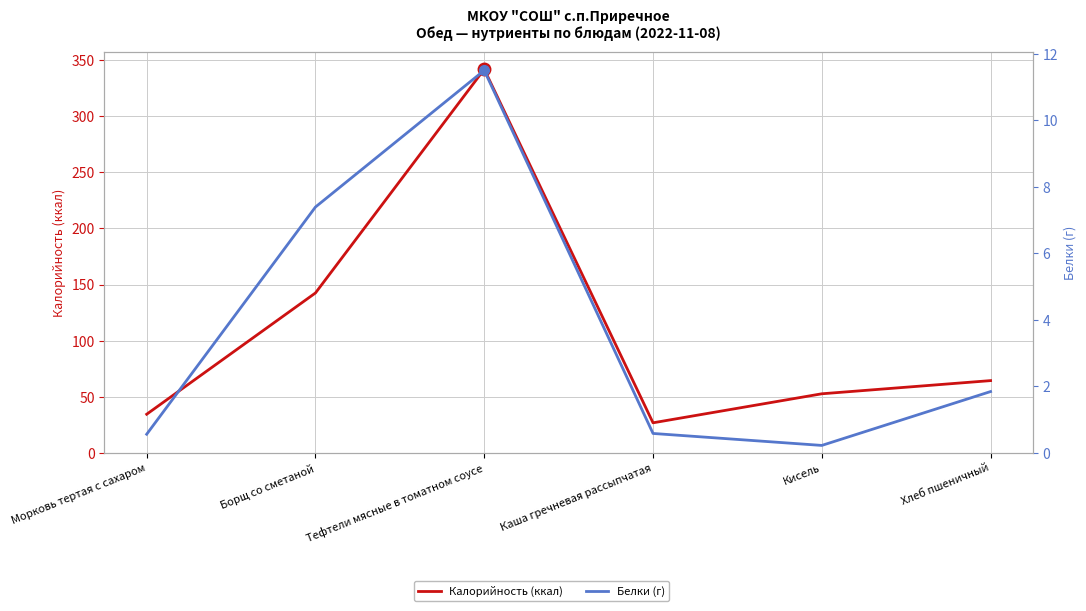

Between Борщ со сметаной and Хлеб пшеничный, which series saw the biggest shift?

Калорийность (ккал)